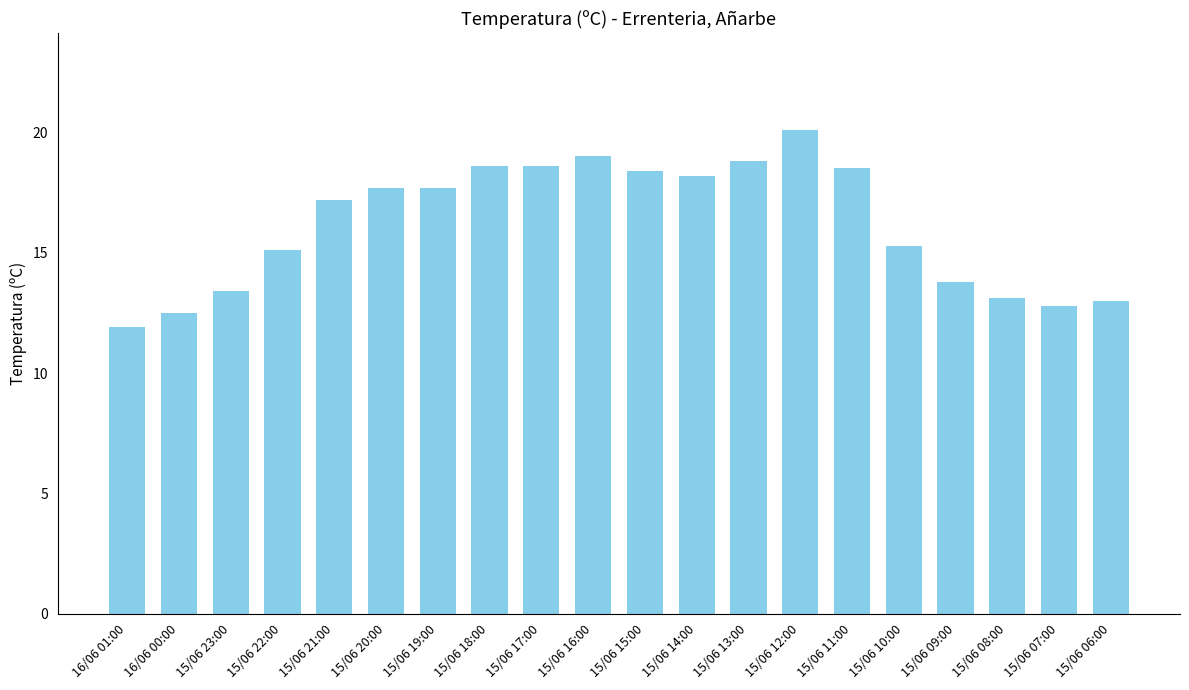

Which label corresponds to the largest value in the chart?

15/06 12:00